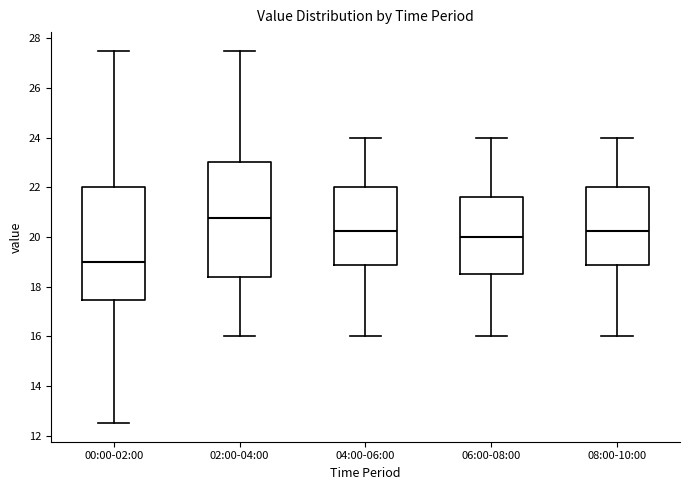

Which box has the highest median line?

02:00-04:00